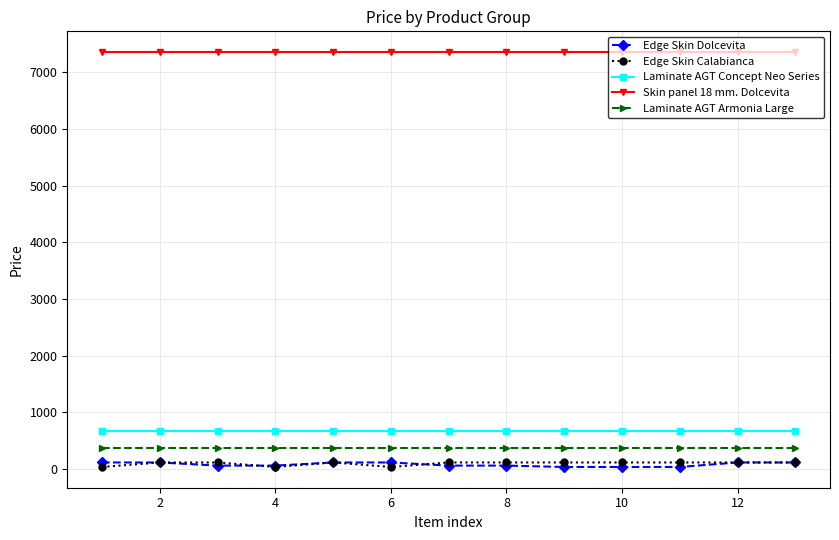

Which series has the largest total across all categories?

Skin panel 18 mm. Dolcevita